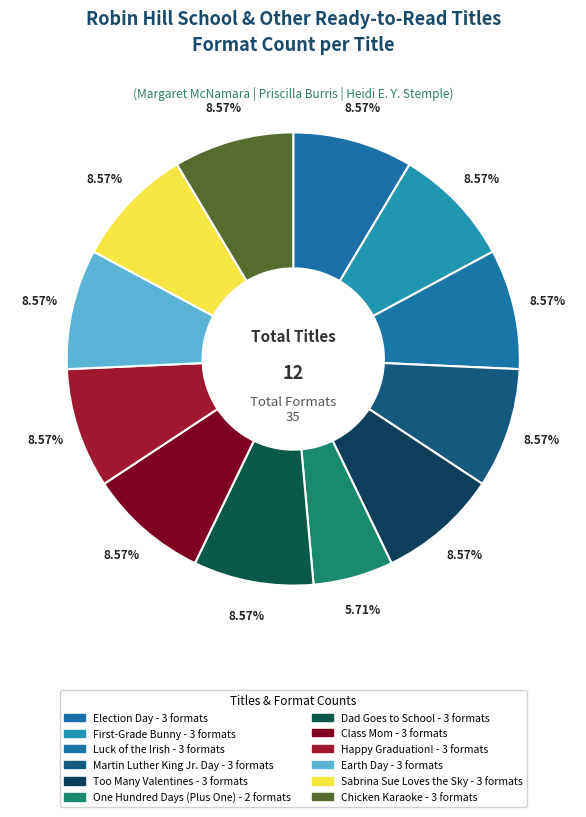

Count the number of slices in the pie.

12